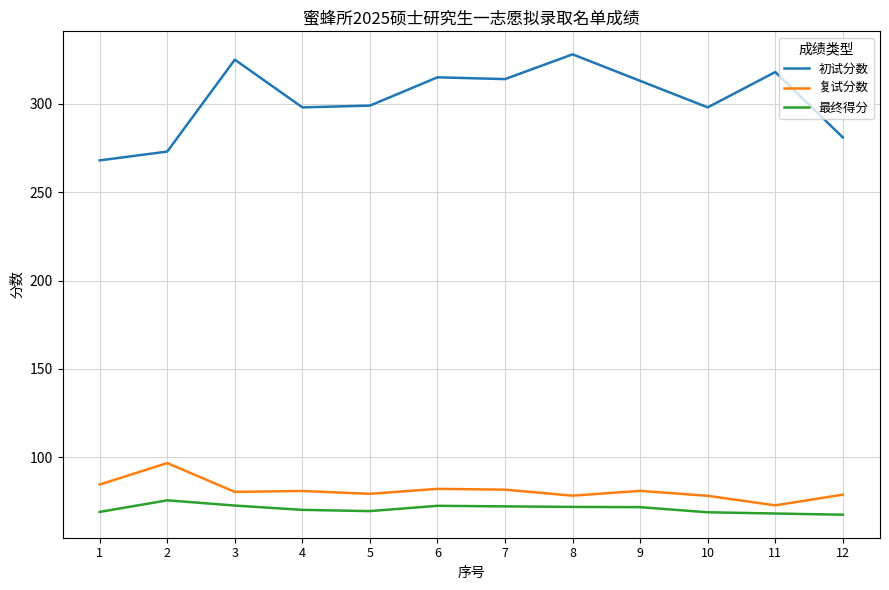

True or false: 初试分数 has a value of 328.0 at 8.

True